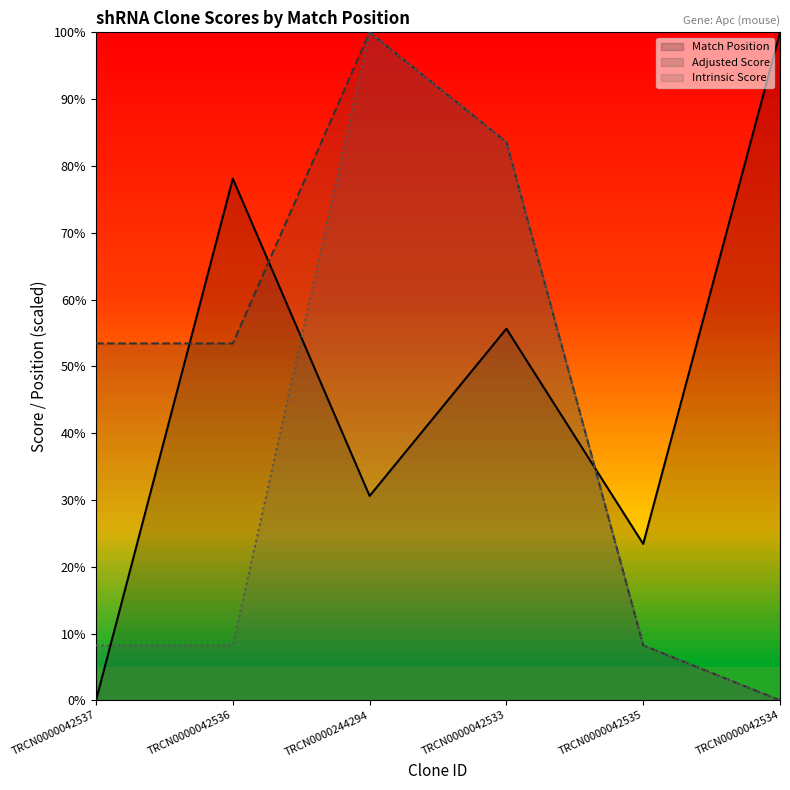

Does the chart have visible grid lines?

No